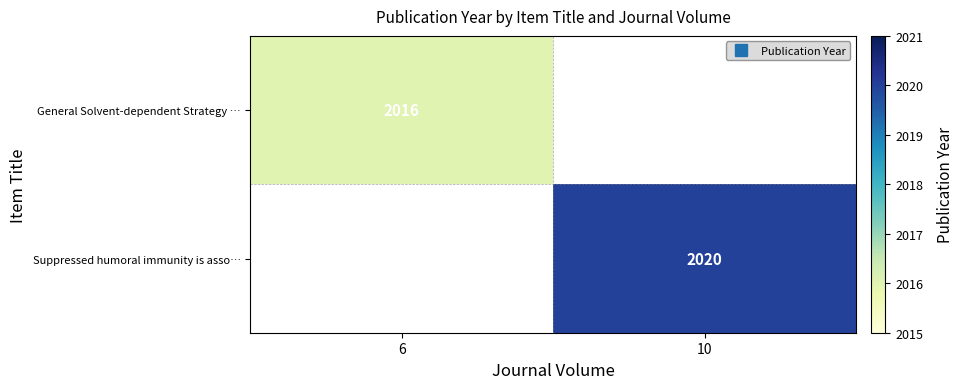

What is the maximum value shown in the chart?

2020.0